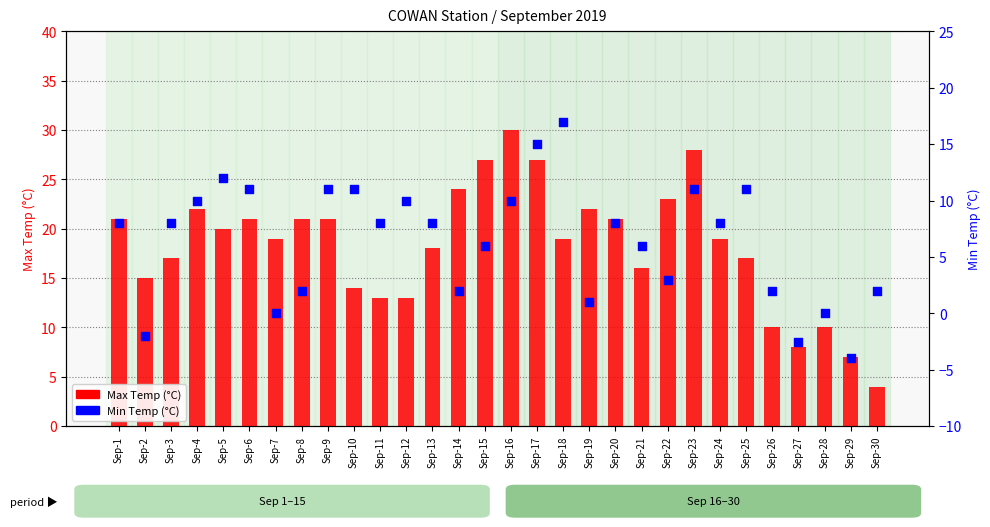

What is the total value across all series at Sep-24?

27.0